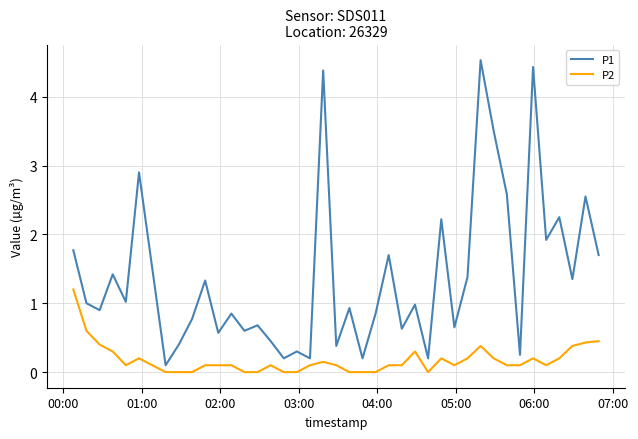

What are all the series names shown in the legend?

P1, P2